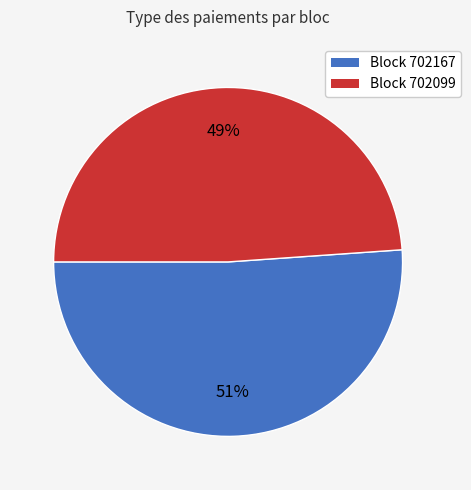

To the nearest percent, what is the average slice percentage?

50%